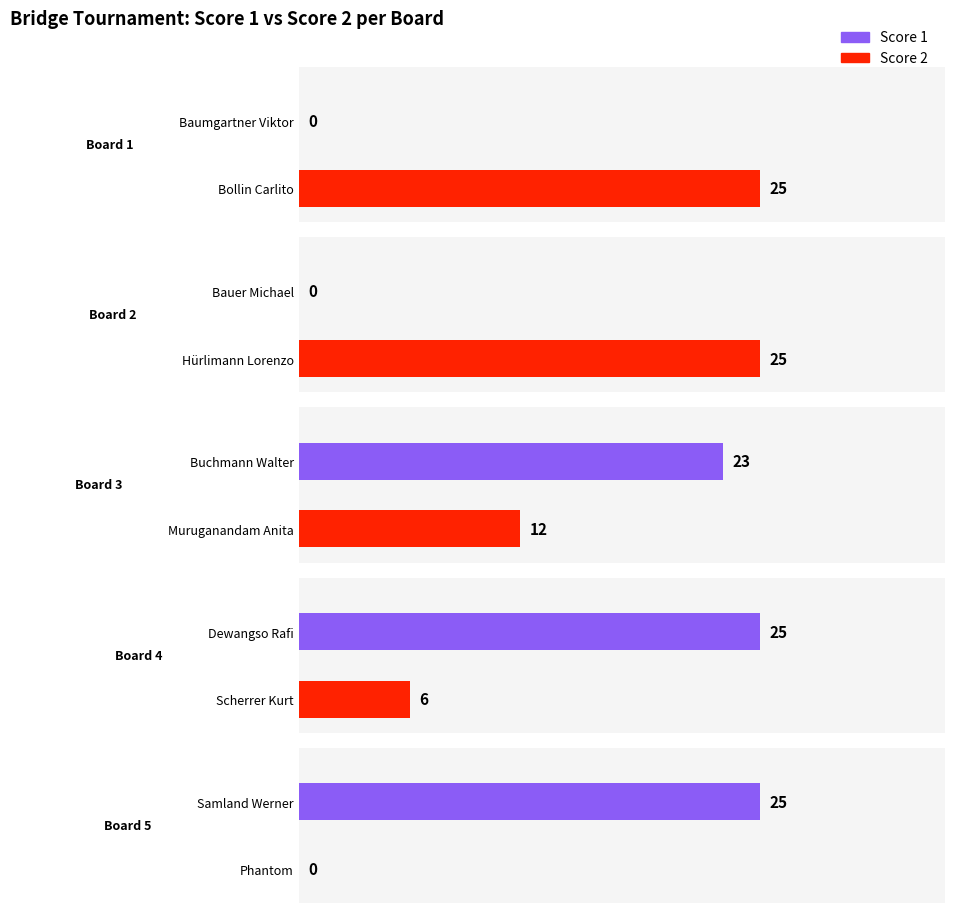

Is it true that Score 1 equals 25 at Board 5?

True